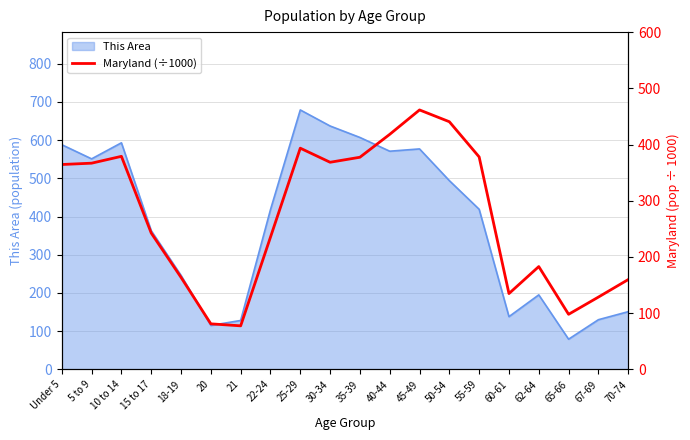

True or false: This Area has a value of 130 at 67-69.

True